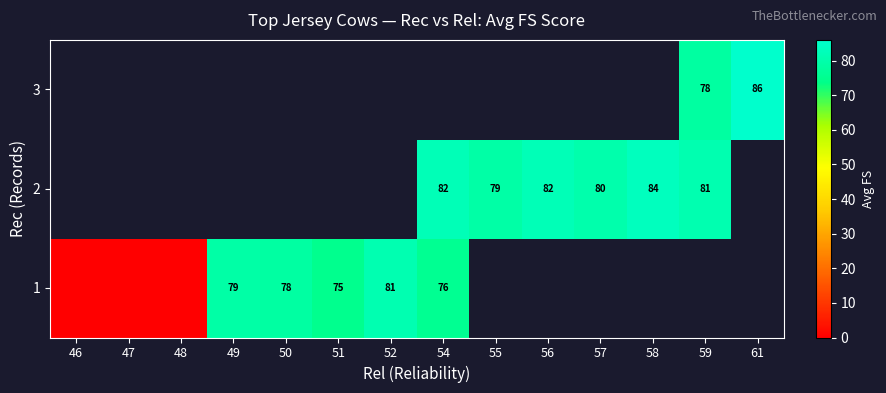

The 1 series shows 76 at 54. True or false?

True